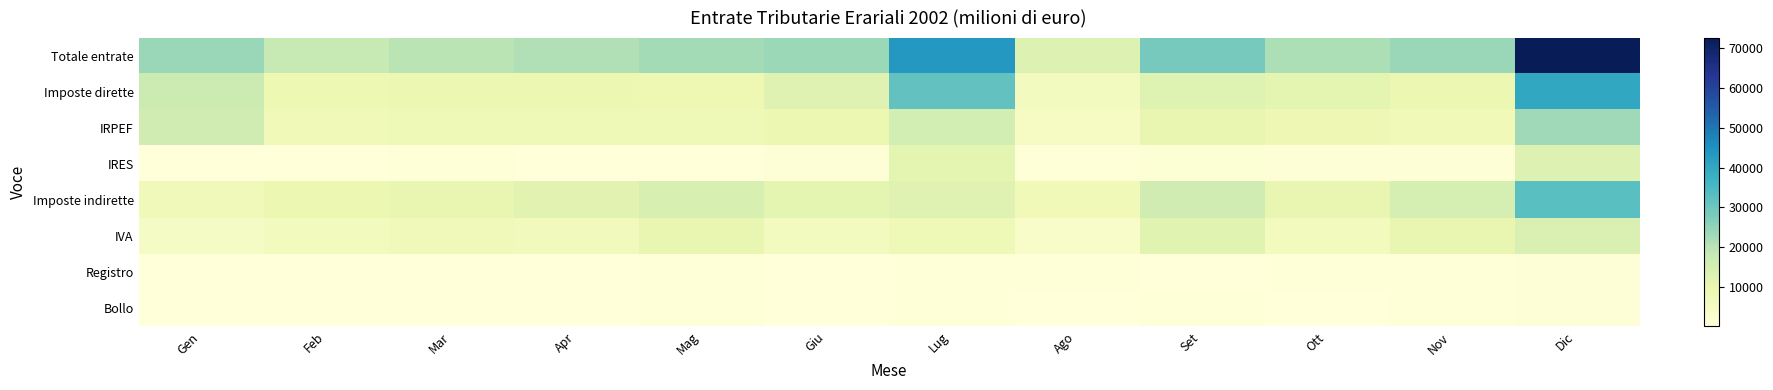

Reading left to right, transcribe all the data shown in this chart.

Totale entrate: Gen=23860	Feb=17969	Mar=19763	Apr=20959	Mag=22630	Giu=23596	Lug=43650	Ago=13202	Set=28614	Ott=21381	Nov=24026	Dic=72613
Imposte dirette: Gen=16932	Feb=8833	Mar=9296	Apr=9093	Mag=8682	Giu=12450	Lug=31405	Ago=5795	Set=12721	Ott=11208	Nov=9100	Dic=39924
IRPEF: Gen=16033	Feb=7516	Mar=7808	Apr=7846	Mag=7802	Giu=9089	Lug=15067	Ago=4940	Set=10404	Ott=8242	Nov=7593	Dic=23078
IRES: Gen=176	Feb=124	Mar=559	Apr=99	Mag=262	Giu=955	Lug=11124	Ago=569	Set=1385	Ott=914	Nov=839	Dic=13014
Imposte indirette: Gen=6928	Feb=9136	Mar=10467	Apr=11866	Mag=13948	Giu=11146	Lug=12245	Ago=7407	Set=15893	Ott=10173	Nov=14926	Dic=32689
IVA: Gen=4669	Feb=6055	Mar=7055	Apr=6604	Mag=9961	Giu=5856	Lug=7704	Ago=3598	Set=12191	Ott=6328	Nov=10484	Dic=13799
Registro: Gen=55	Feb=8	Mar=140	Apr=286	Mag=321	Giu=289	Lug=376	Ago=310	Set=115	Ott=334	Nov=358	Dic=1126
Bollo: Gen=165	Feb=114	Mar=180	Apr=144	Mag=430	Giu=186	Lug=444	Ago=147	Set=415	Ott=173	Nov=470	Dic=837